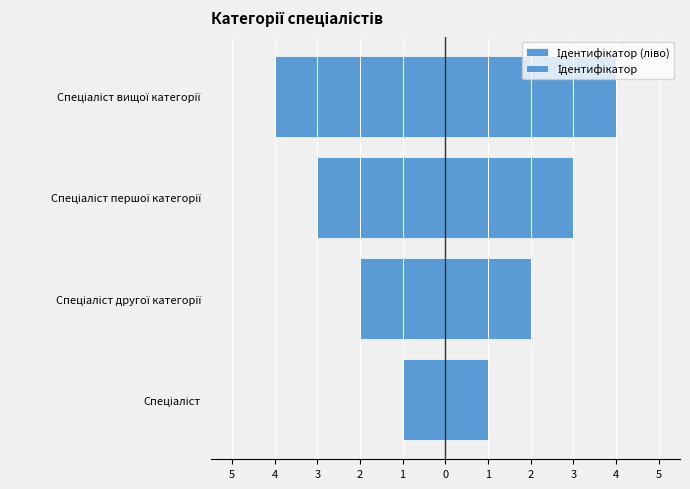

Count the Ідентифікатор (ліво) values in the range -3 to -1.

3